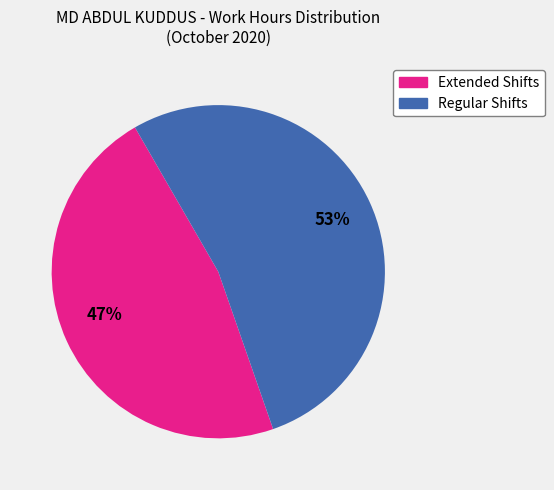

To the nearest percent, what is the difference between the largest and smallest slice percentages?

6%